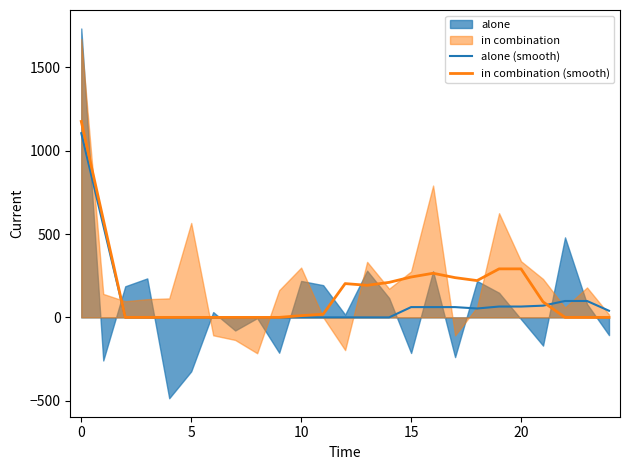

What is the maximum value for alone (smooth)?

1104.7